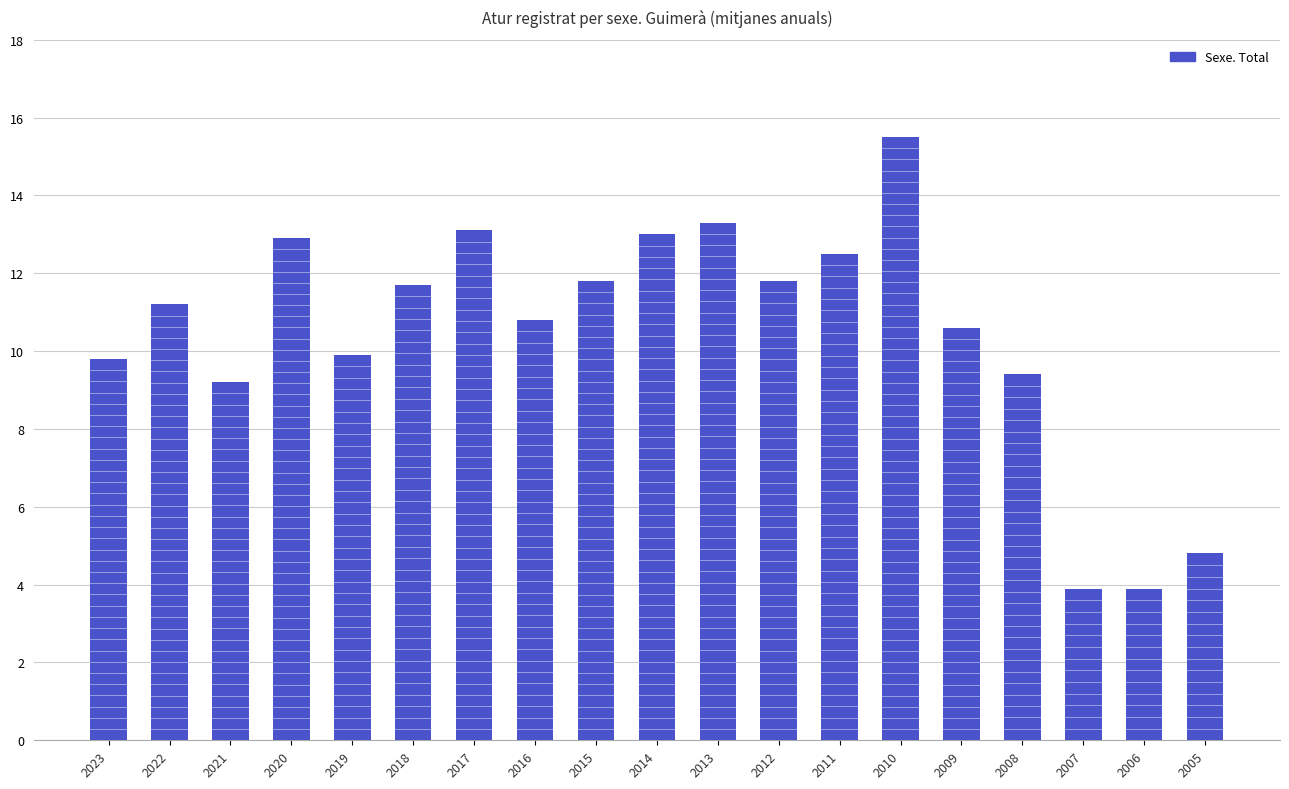

Approximately how many times larger is the value at 2019 compared to 2006?

2.5